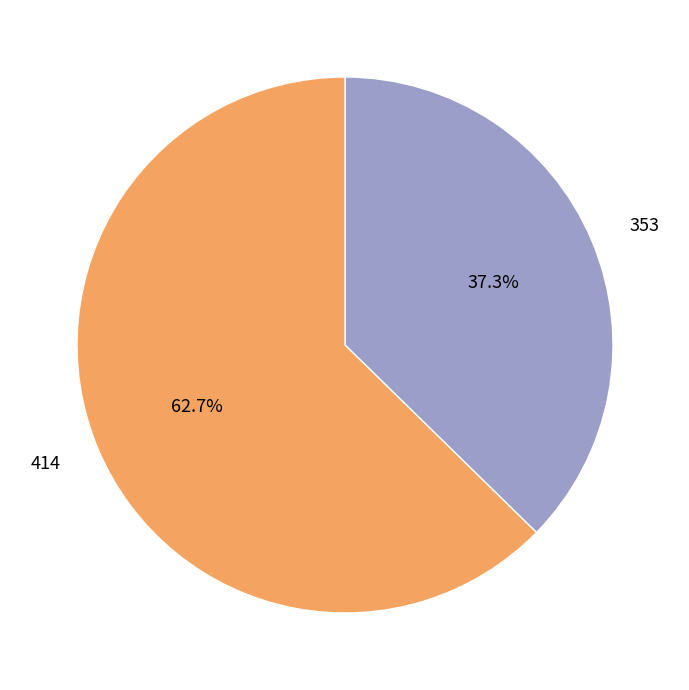

Does any single category account for the majority?

Yes